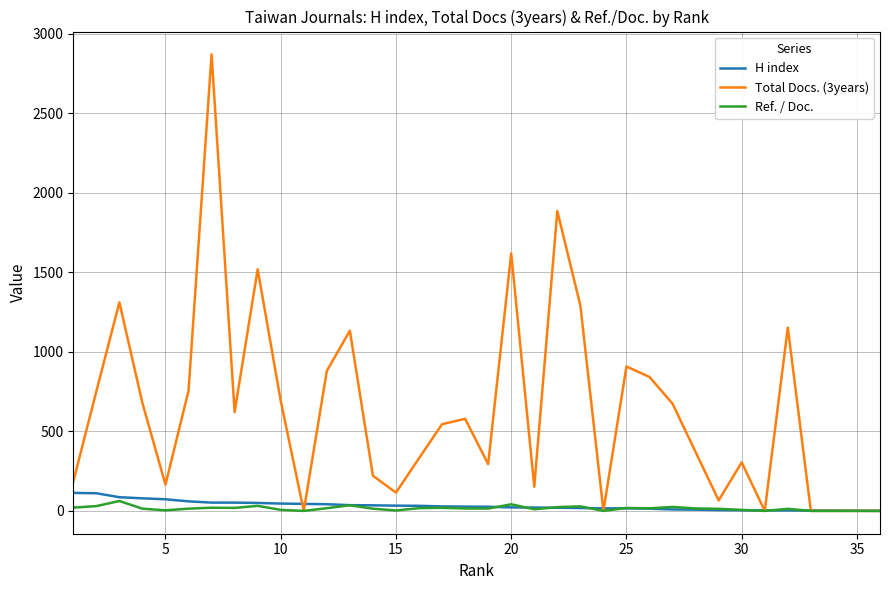

Which series has the largest range (max minus min)?

Total Docs. (3years)